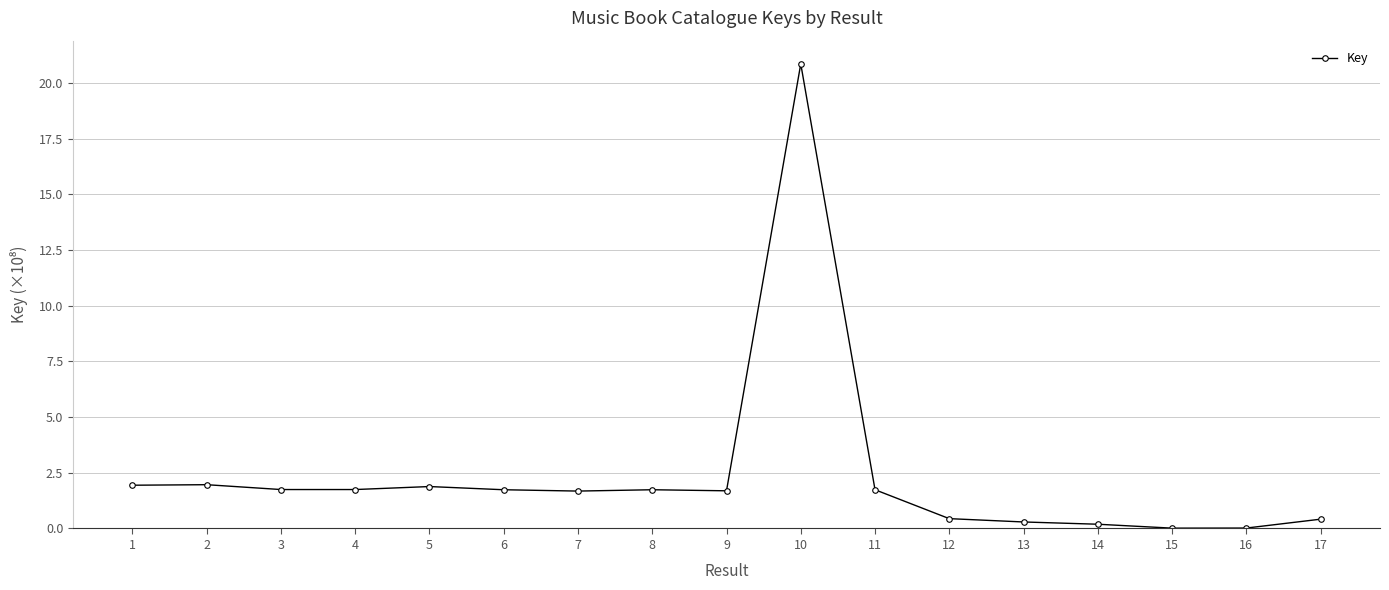

What value does the data have at 8?

1.7